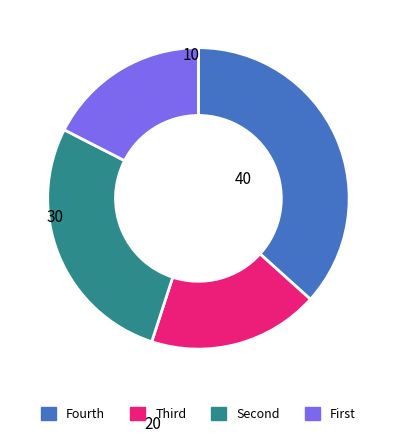

Is there a majority slice in this chart?

No